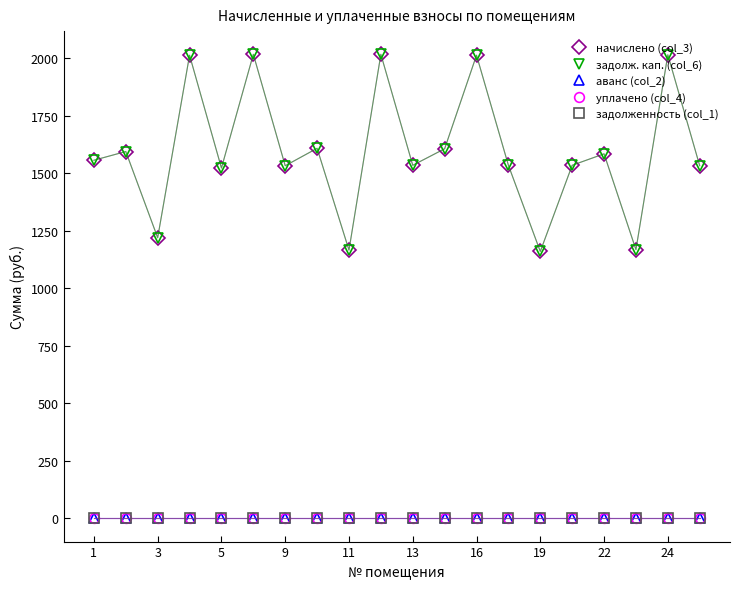

Is this an area chart (filled region under the line)?

No